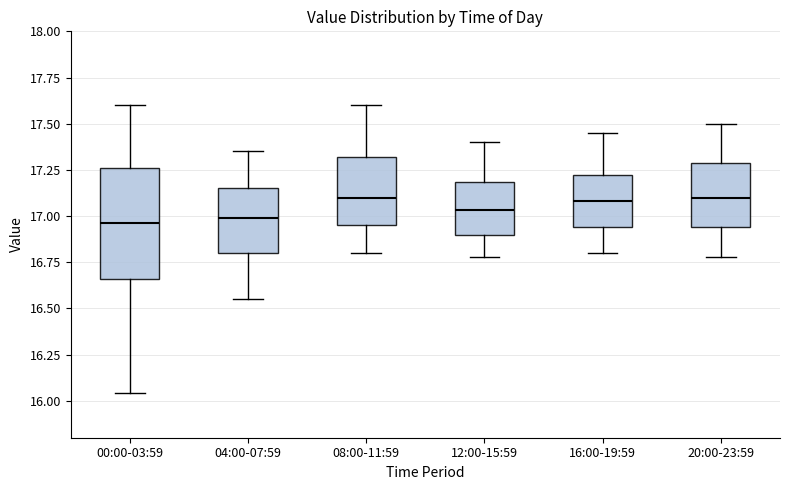

Comparing the boxes themselves (not the whiskers), which one is the tallest?

00:00-03:59